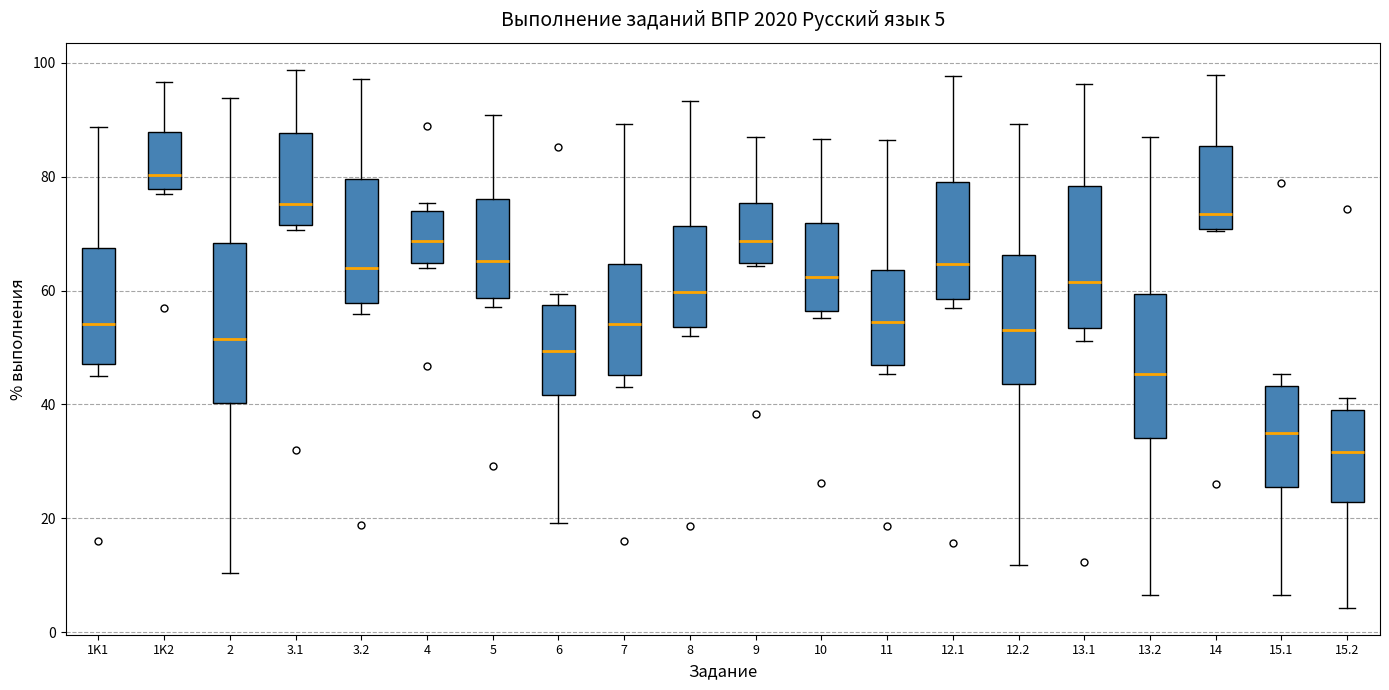

Which box's median line is the highest?

1K2